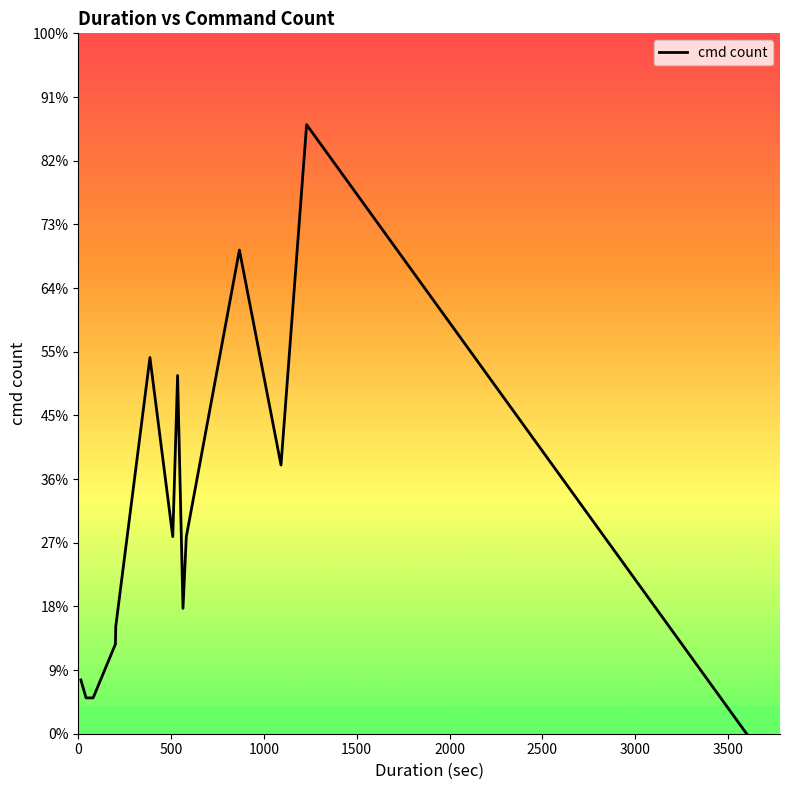

Approximately how many times larger is the value at 14 compared to 42?

1.5